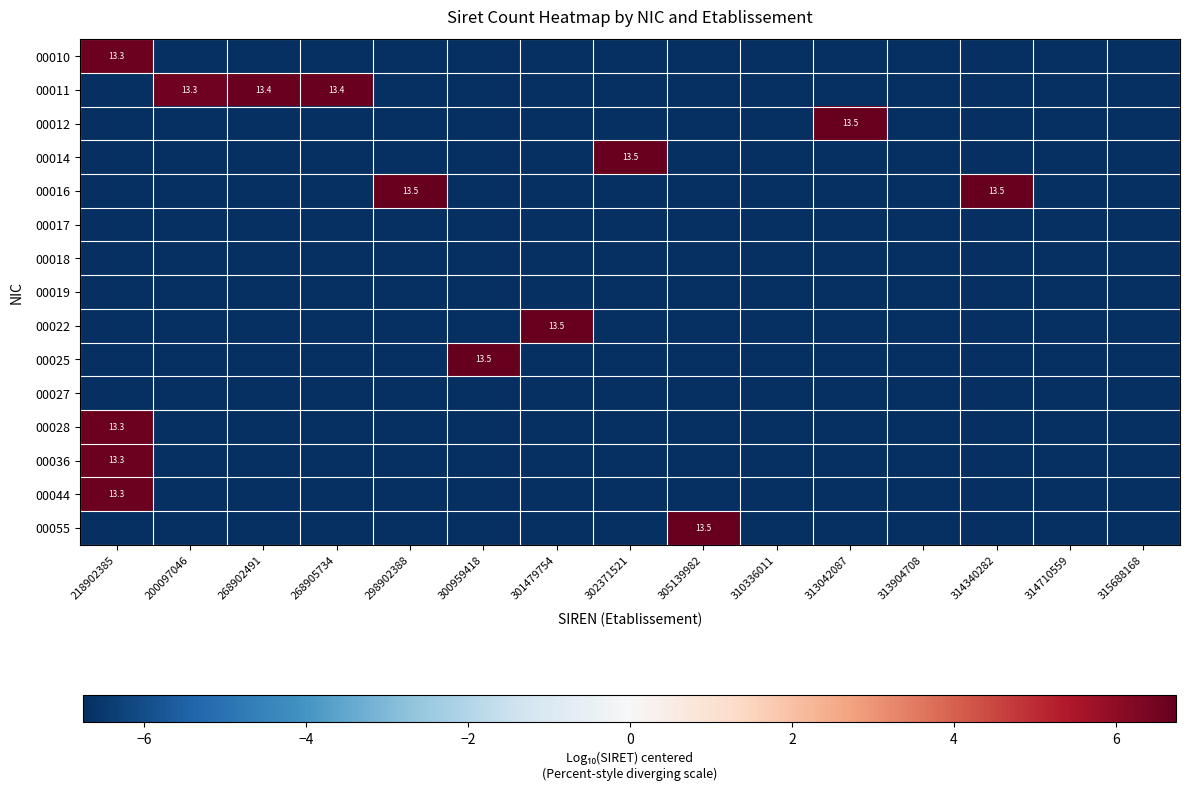

Between 200097046 and 313042087, which series saw the biggest shift?

00012